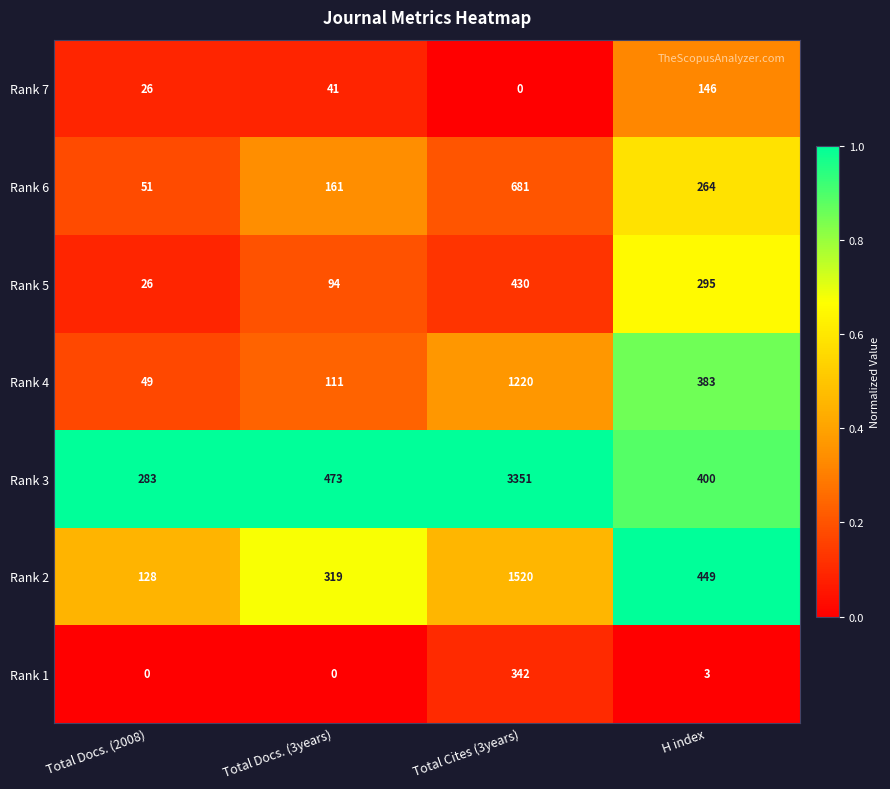

What is the spread (max minus min) of values at Total Docs. (3years)?

473